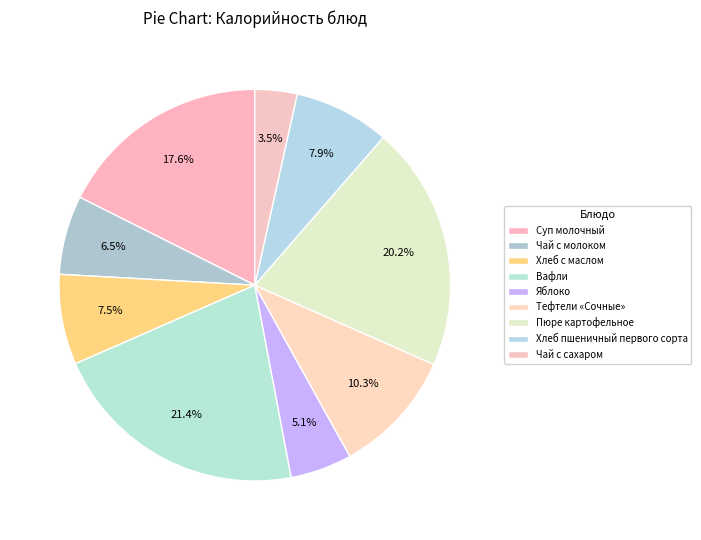

How many slices are in this pie chart?

9